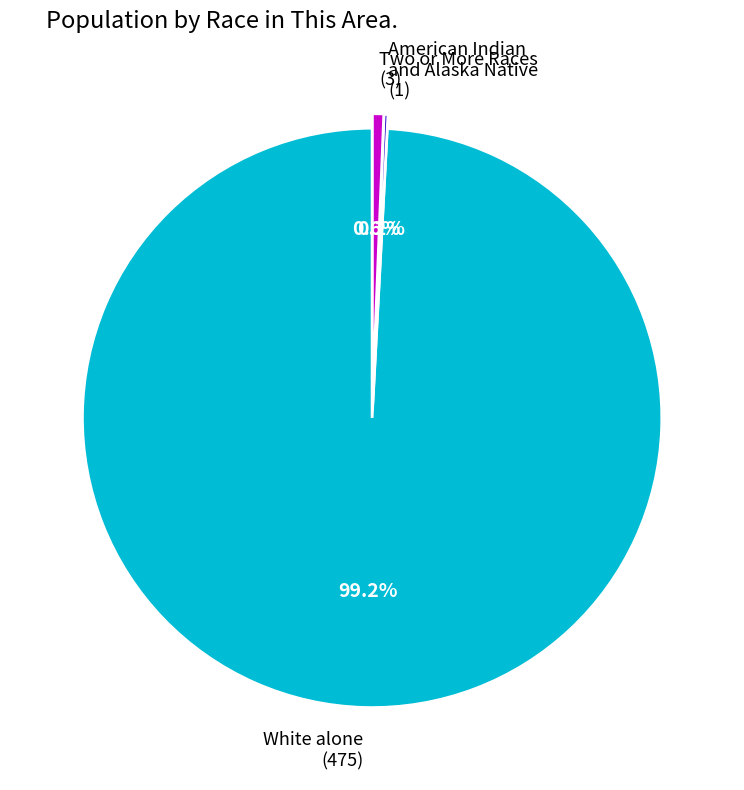

What portion of the pie excludes White alone (475)?

0.8%